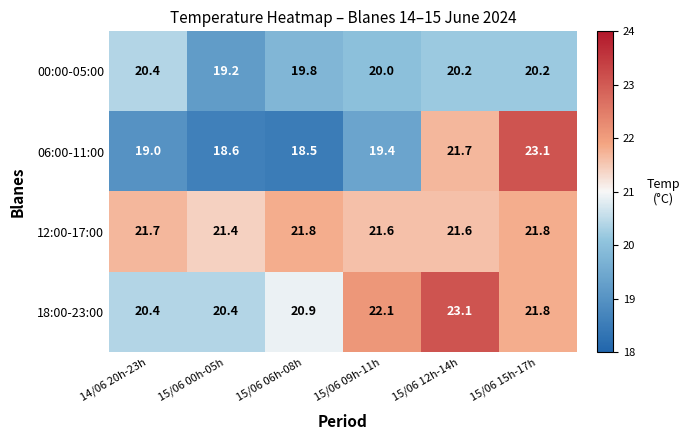

Which series has the largest range (max minus min)?

06:00-11:00